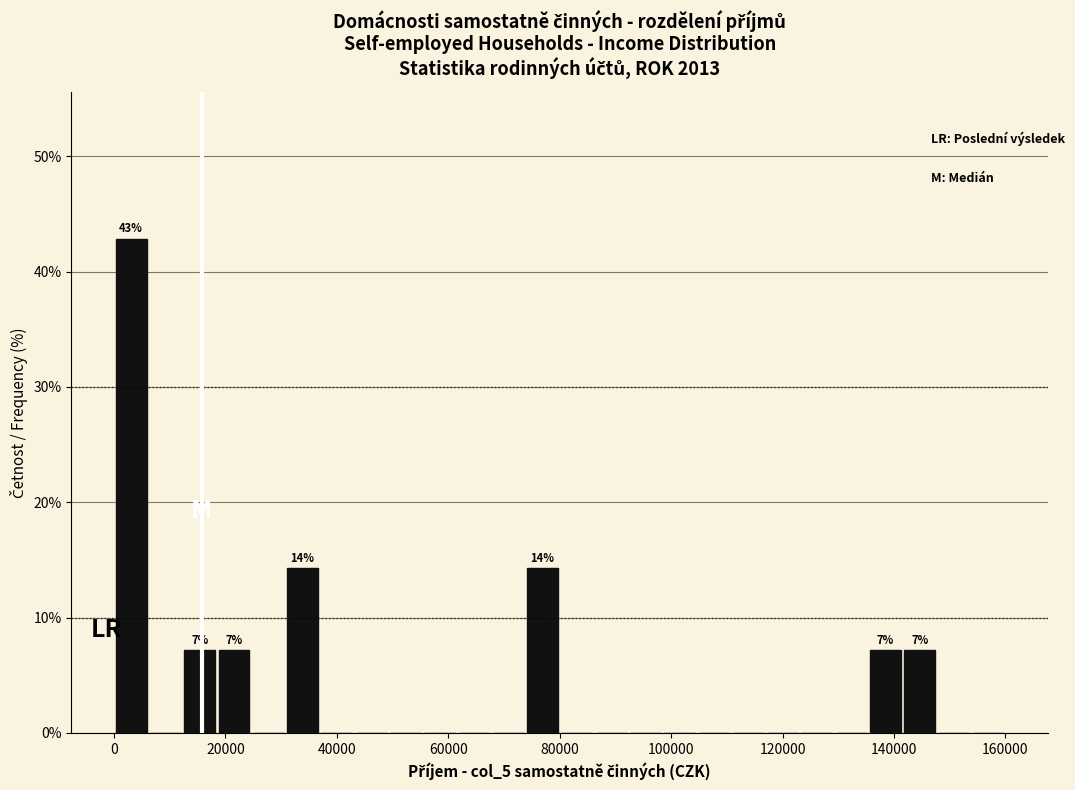

Around what value on the x-axis is the tallest bar? Give the approximate position of its centre, as read against the axis.

4000